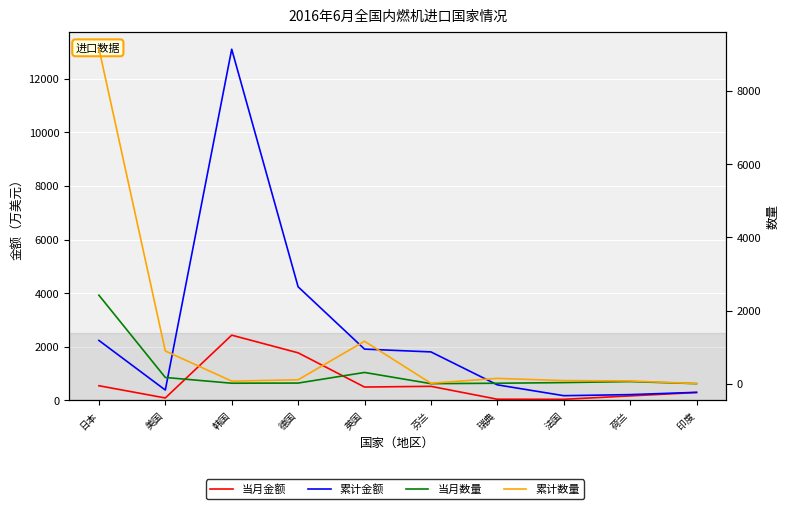

What is the label of the 2nd point from the right?

荷兰